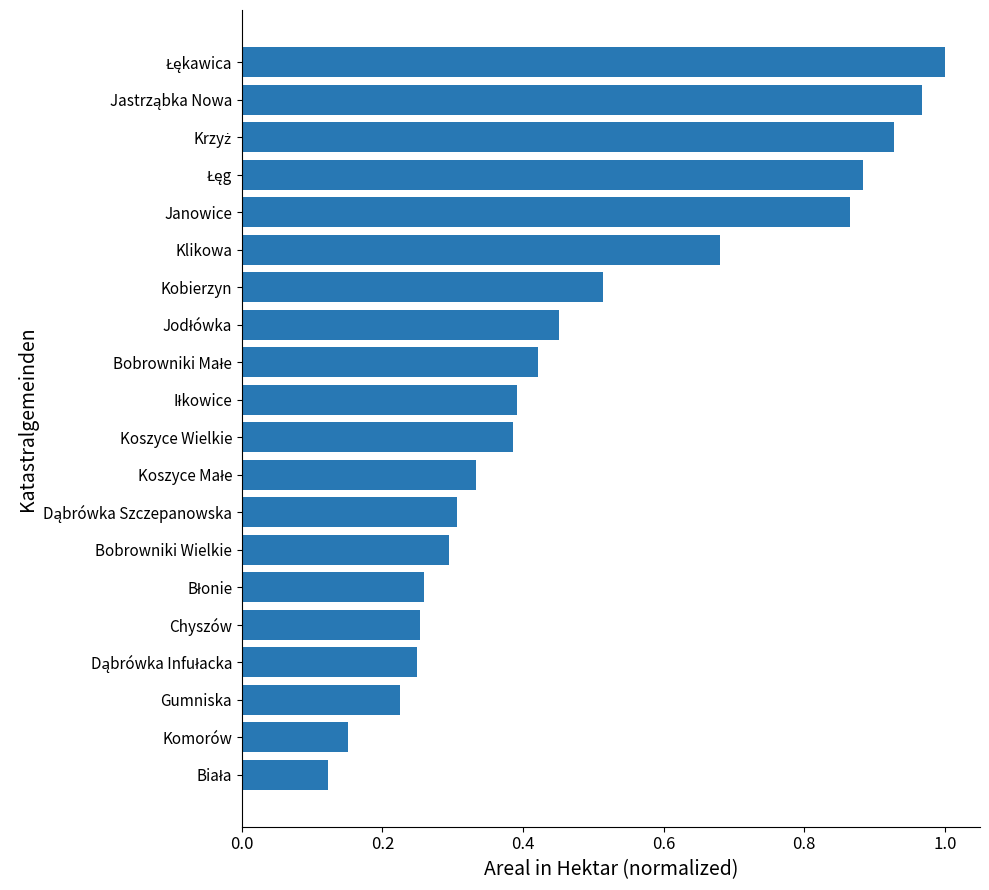

What is the difference between the second highest and second lowest values?

0.8